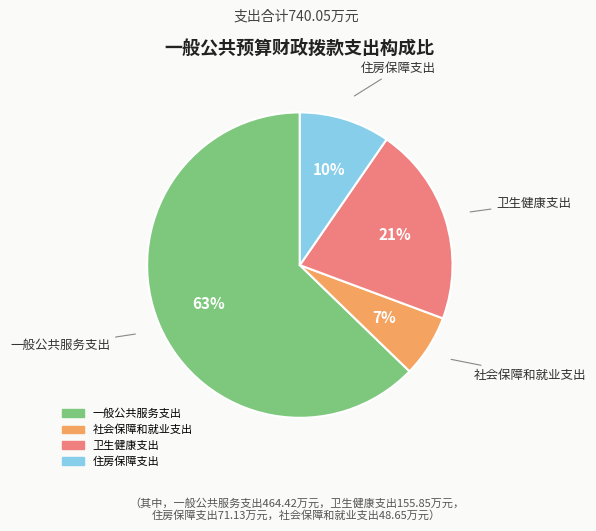

What percentage is the 卫生健康支出 slice, to the nearest percent?

21%